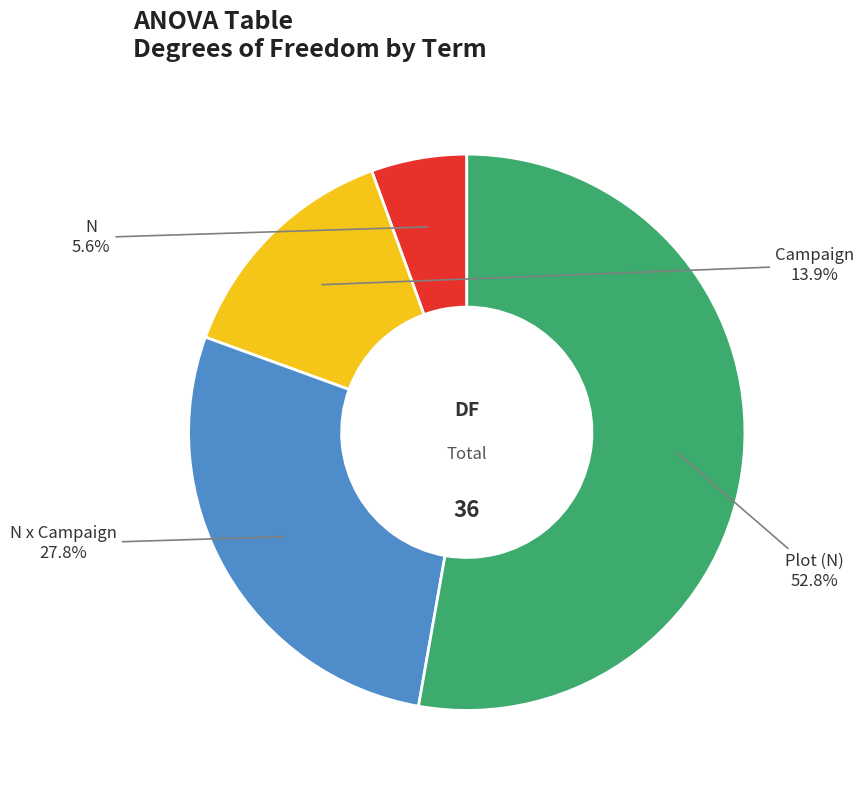

Is there a majority slice in this chart?

Yes